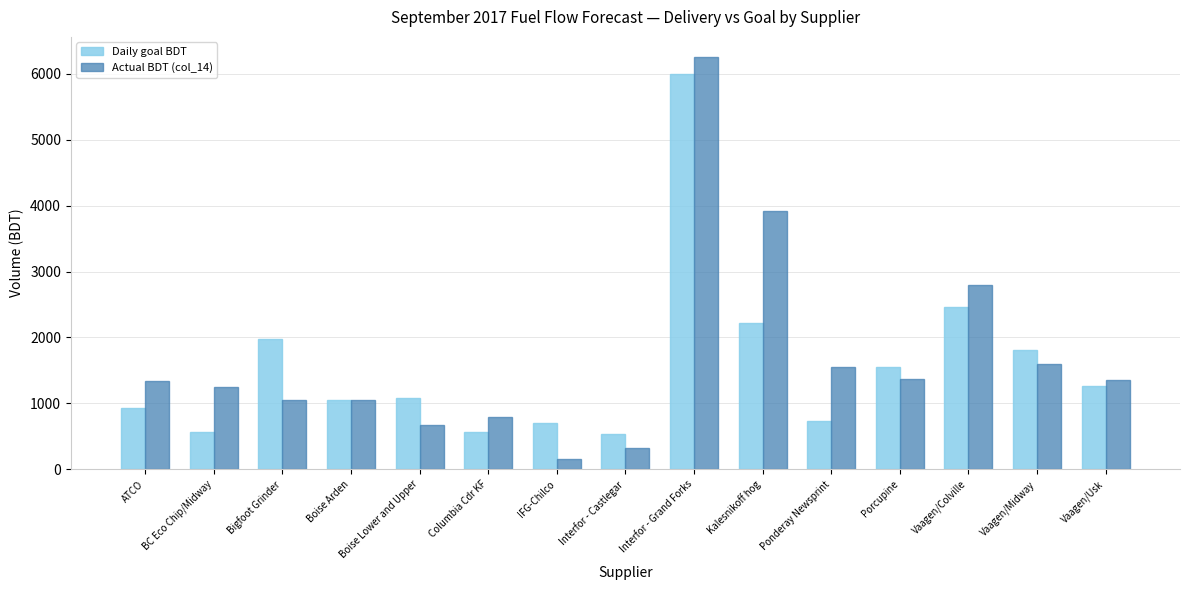

Between Boise Arden and Columbia Cdr KF, which series saw the biggest shift?

Daily goal BDT